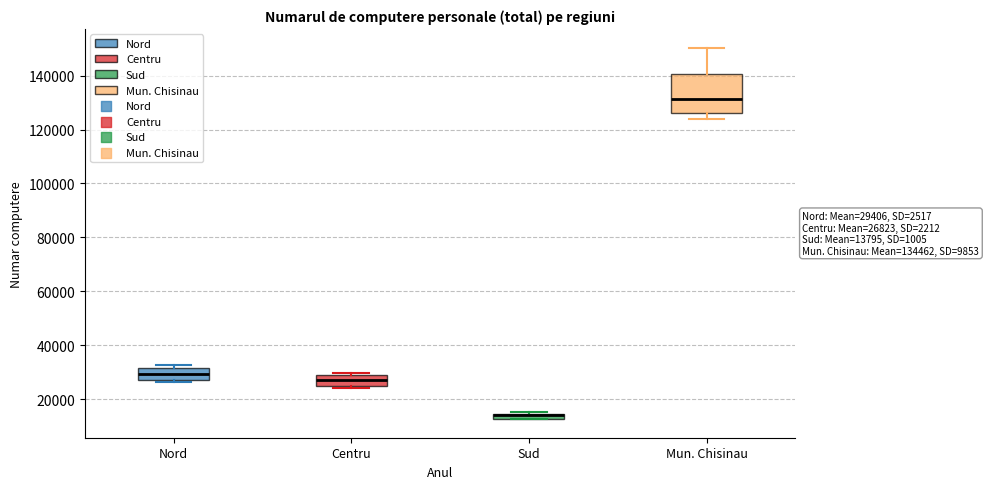

Which box is the tallest, from its lower edge to its upper edge?

Mun. Chisinau